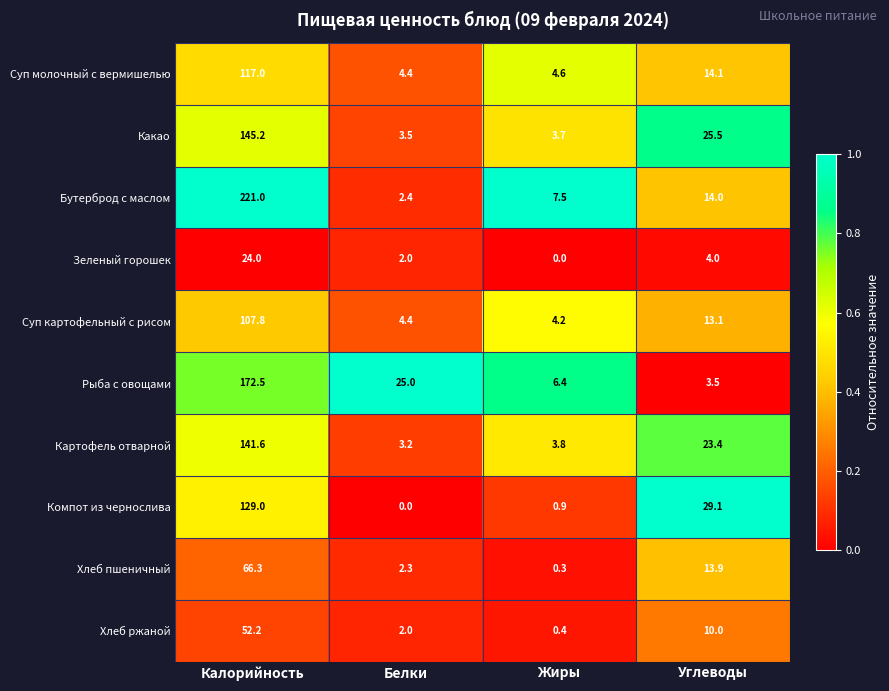

Which series changed the most between Жиры and Углеводы?

Компот из чернослива